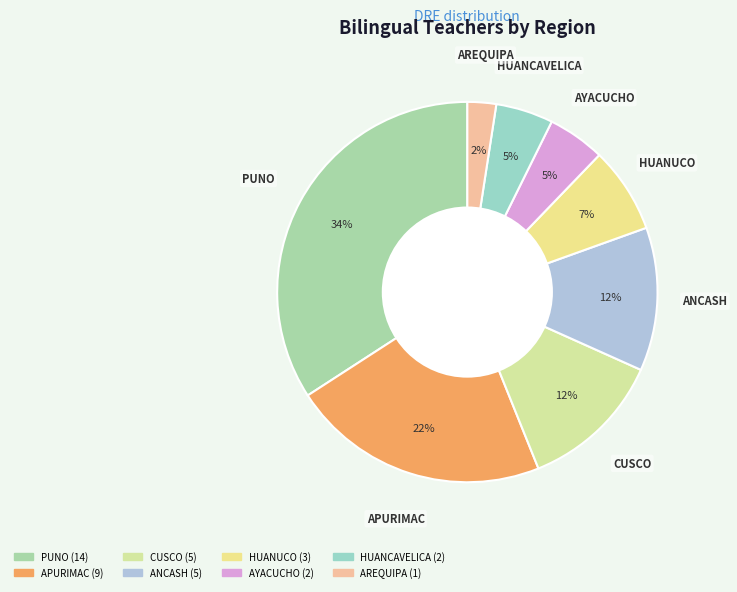

Which category has the biggest portion of the pie?

PUNO